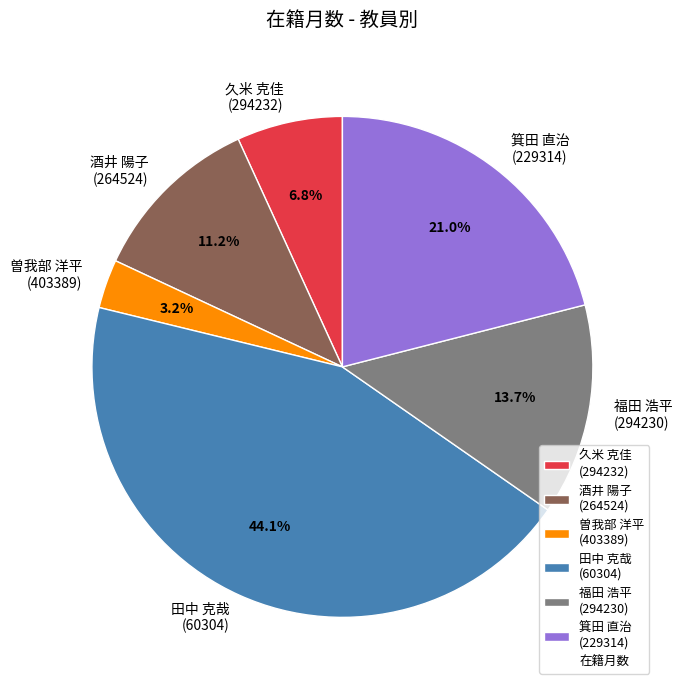

Between 福田 浩平 (294230) and 酒井 陽子 (264524), which is larger?

福田 浩平 (294230)